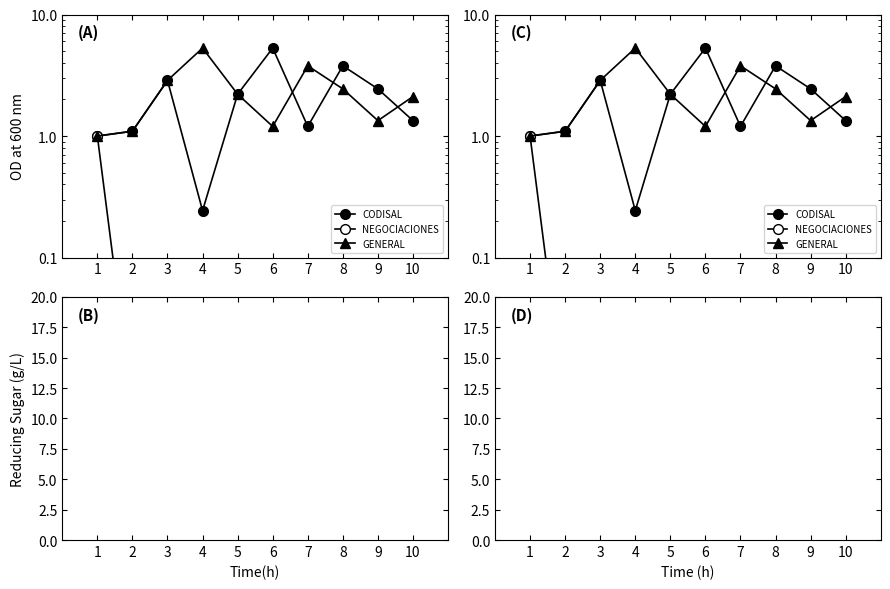

Where does the CODISAL series first go above 254?

3